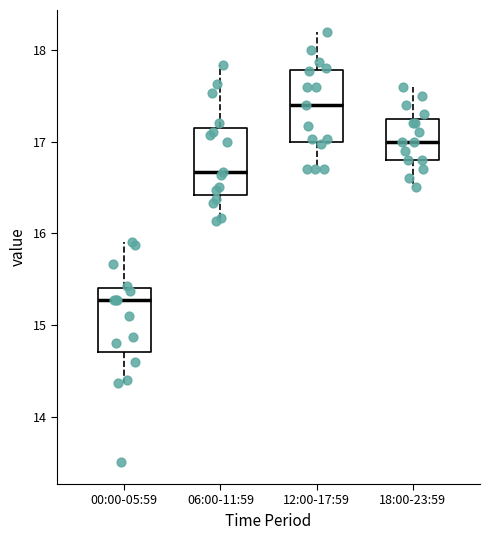

Reading left to right, transcribe this box plot: for each box, give where its median line is, the range the box spans, and where its two whiskers end, as read against the y-axis. The values are not printed on the chart, so give them approximately, as read against the axis.

00:00-05:59: median 15.3, box 14.7 to 15.4, whiskers 14.4 to 15.9
06:00-11:59: median 16.7, box 16.4 to 17.2, whiskers 16.1 to 17.8
12:00-17:59: median 17.4, box 17.0 to 17.8, whiskers 16.7 to 18.2
18:00-23:59: median 17.0, box 16.8 to 17.3, whiskers 16.5 to 17.6